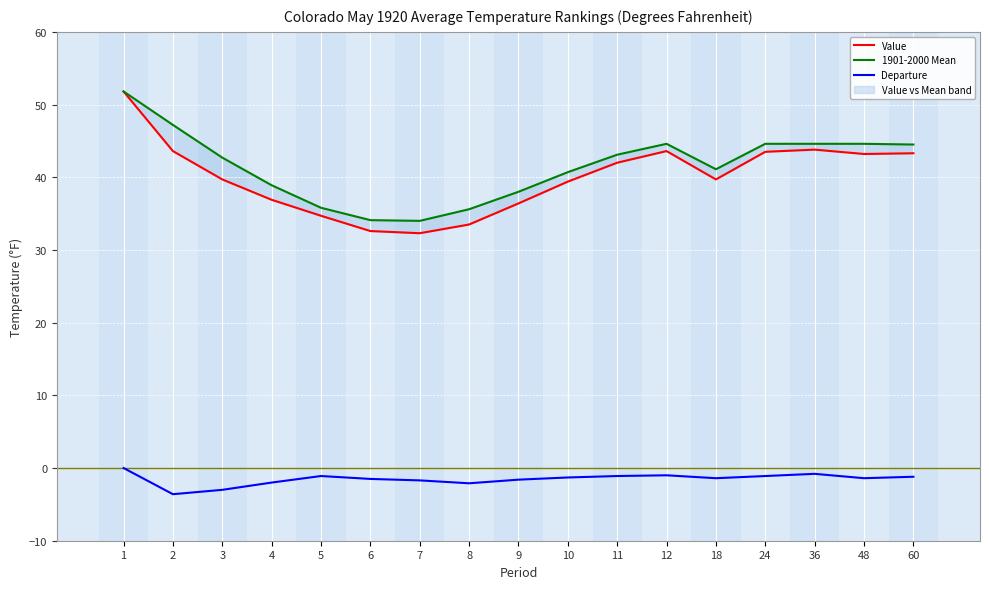

The value of 1901-2000 Mean at 48 is 44.6. True or false?

True